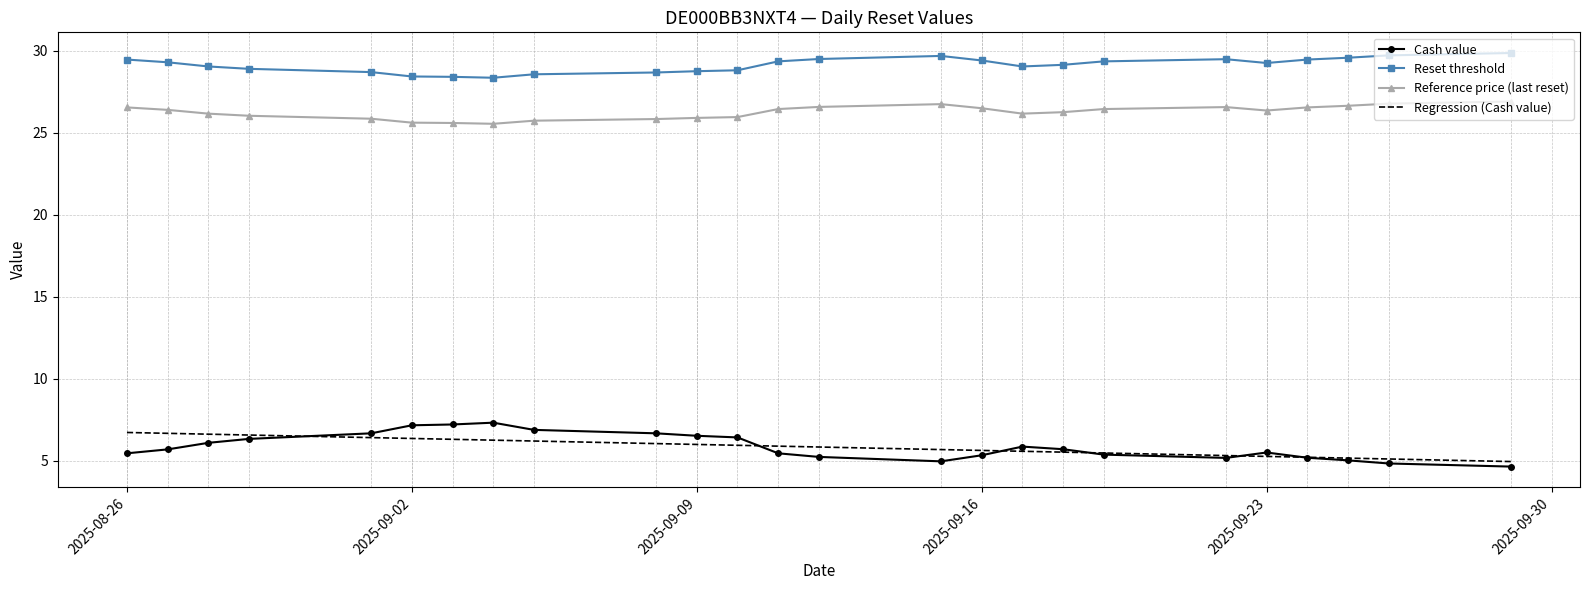

True or false: Regression (Cash value) has more than 0 interior local peaks.

False